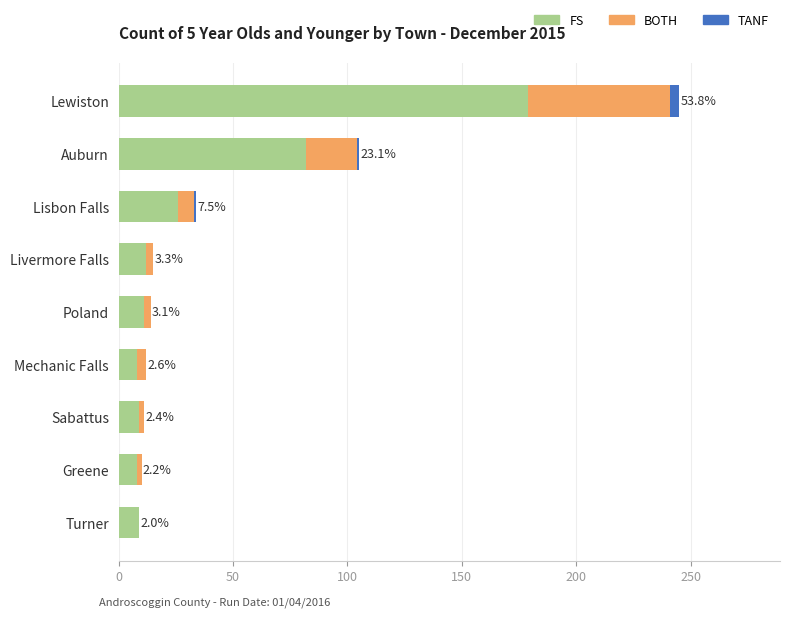

What are all the series names shown in the legend?

FS, BOTH, TANF